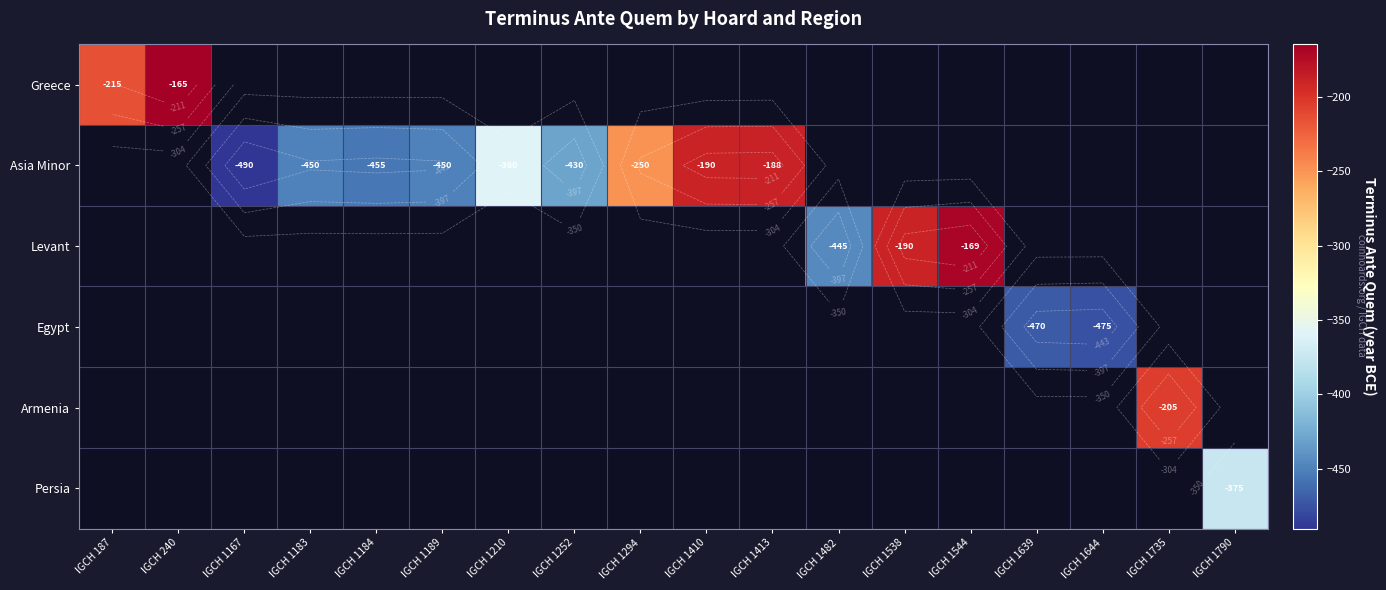

How many data points does each series have?

18